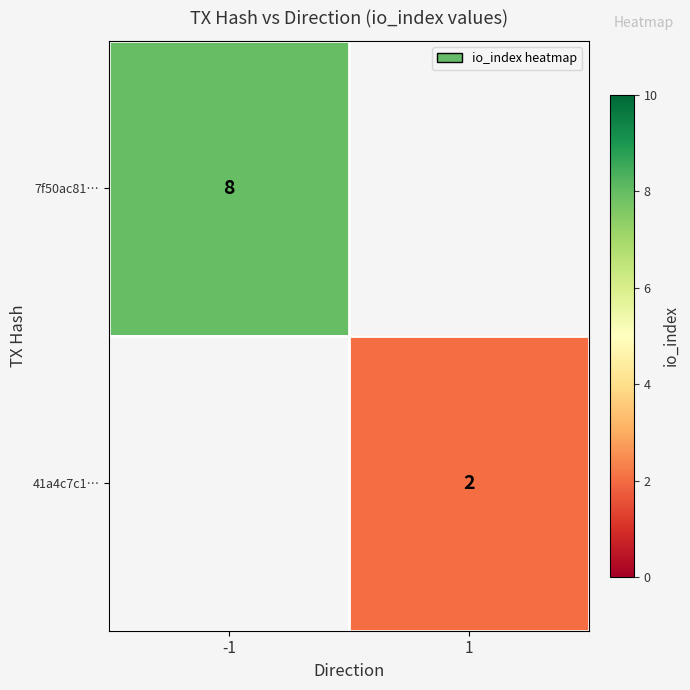

At which category does the chart reach its minimum across all series?

1